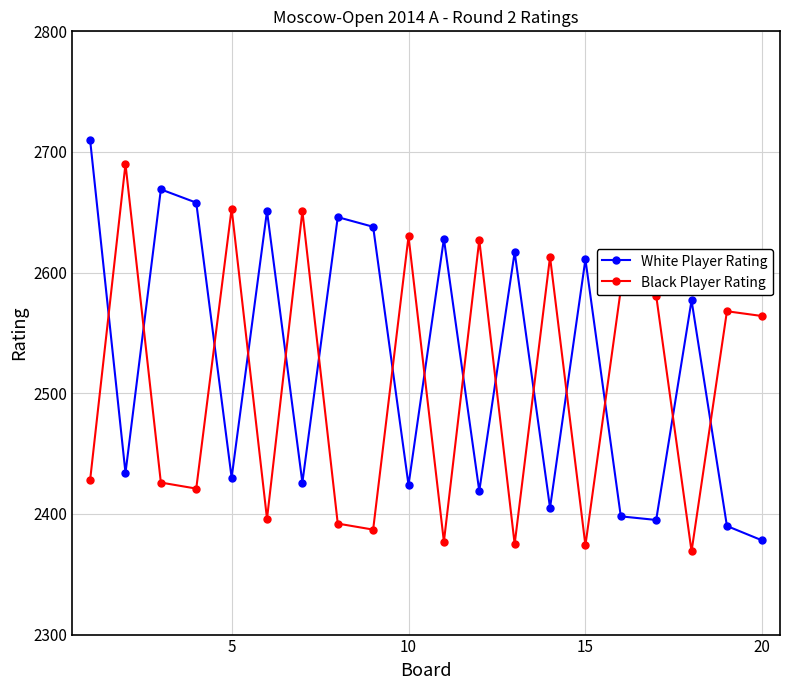

What is the lowest value of the White Player Rating series?

2378